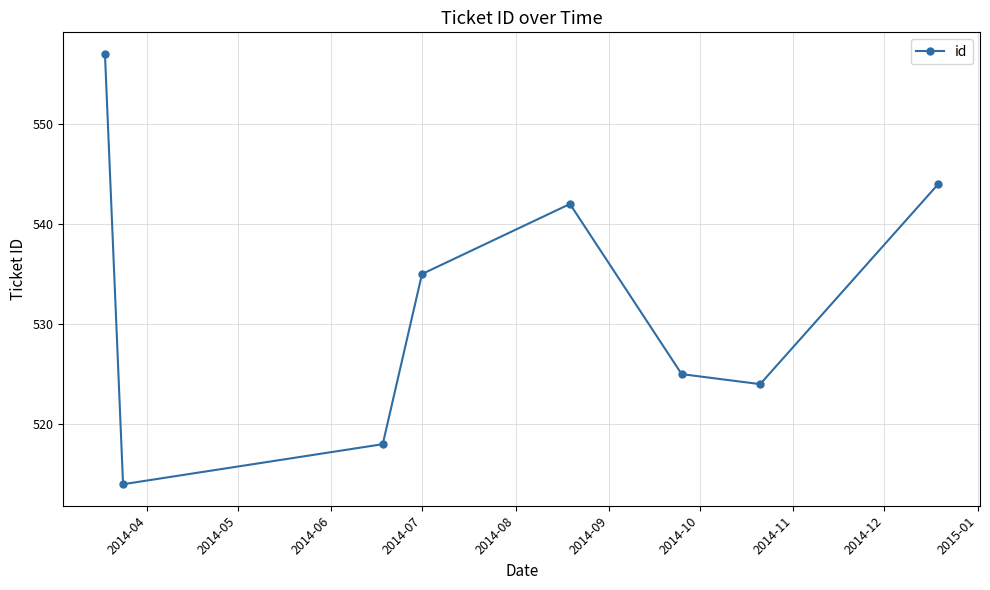

What is the difference between the maximum and minimum values?

43